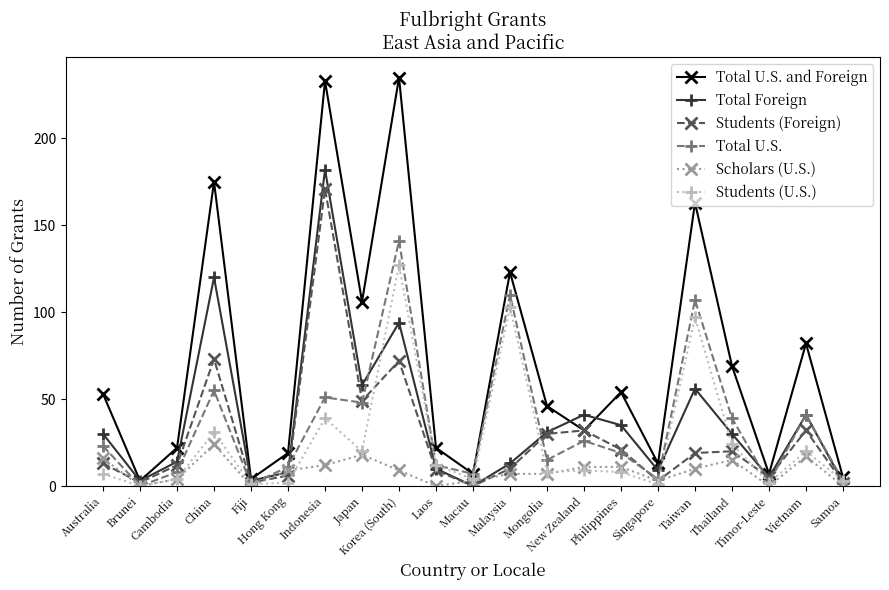

Is it true that Students (Foreign) equals 9 at Laos?

True